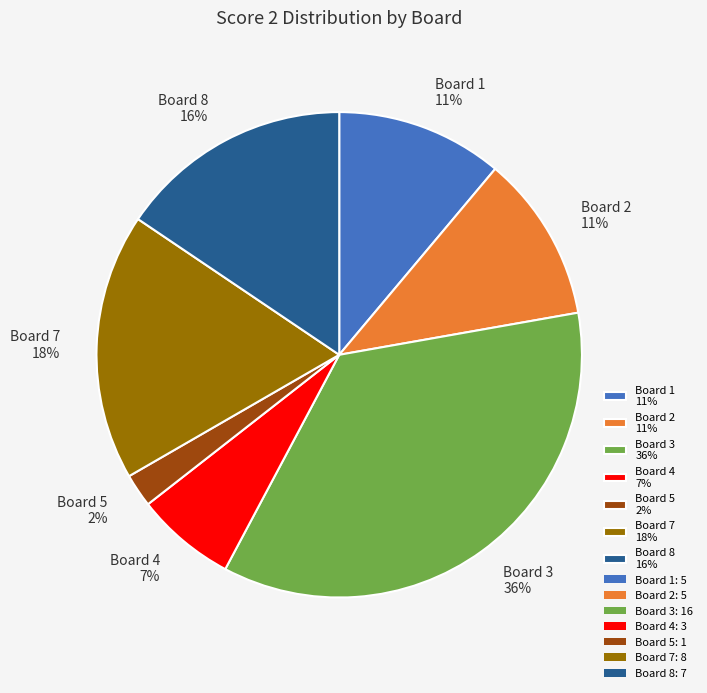

Which has a higher value, Board 4 7% or Board 7 18%?

Board 7 18%